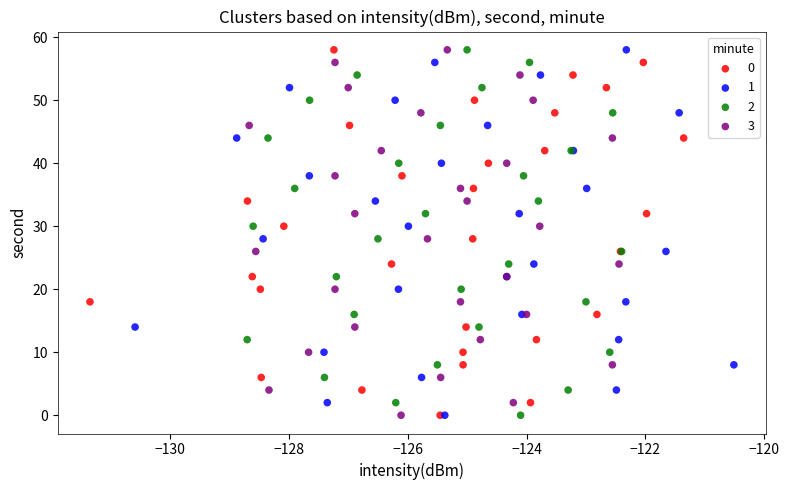

What are all the series names shown in the legend?

0, 1, 2, 3